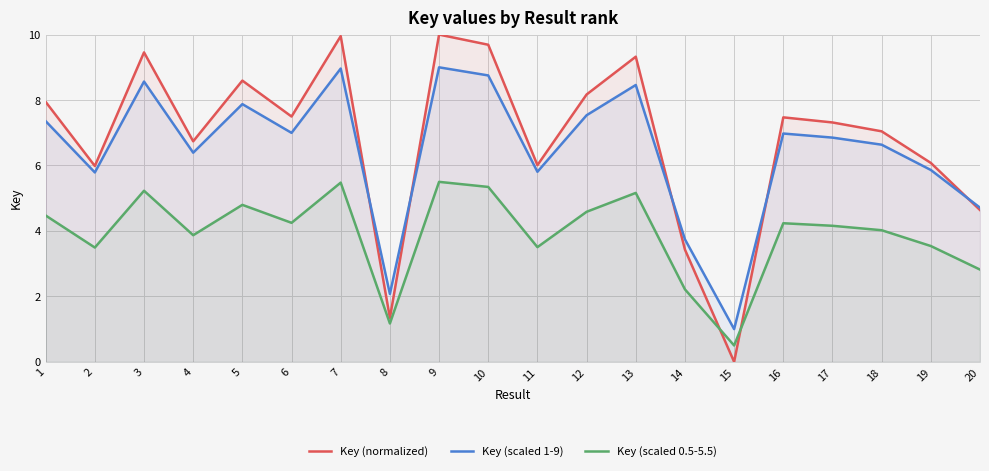

Reading left to right, what are all the values shown in this chart?

Key (normalized): 7.9	6.0	9.5	6.7	8.6	7.5	10.0	1.3	10.0	9.7	6.0	8.2	9.3	3.4	0.0	7.5	7.3	7.0	6.1	4.6
Key (scaled 1-9): 7.4	5.8	8.6	6.4	7.9	7.0	9.0	2.1	9.0	8.8	5.8	7.5	8.5	3.7	1.0	7.0	6.9	6.6	5.9	4.7
Key (scaled 0.5-5.5): 4.5	3.5	5.2	3.9	4.8	4.2	5.5	1.2	5.5	5.3	3.5	4.6	5.2	2.2	0.5	4.2	4.2	4.0	3.5	2.8